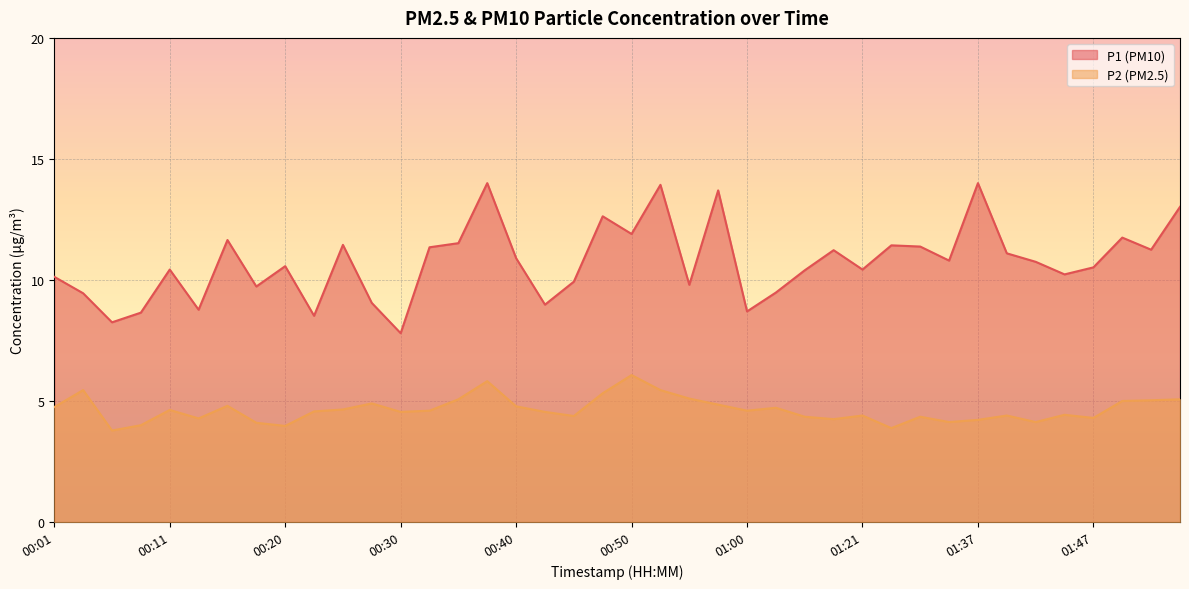

True or false: P1 and P2 cross at least once.

False